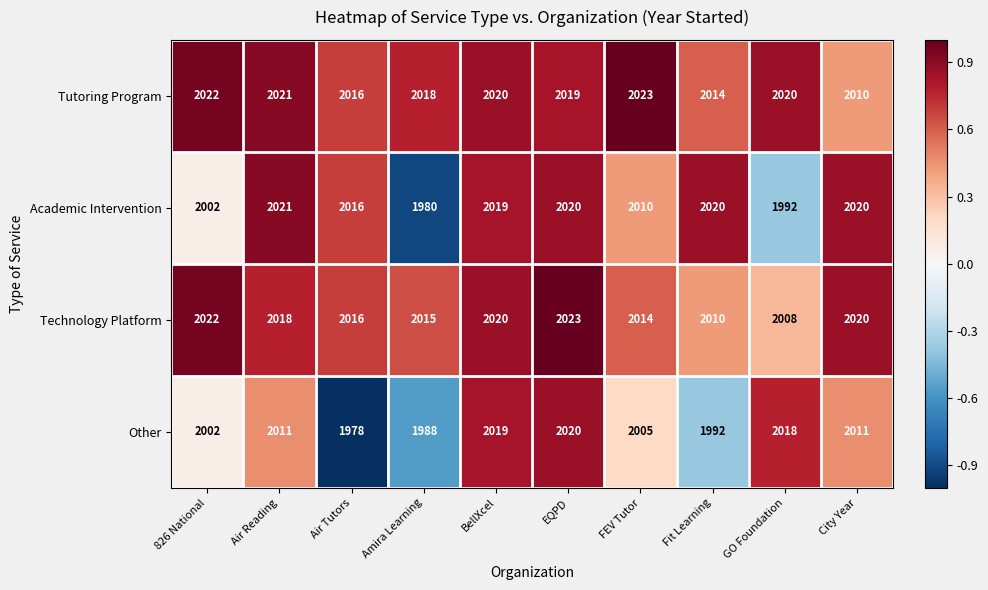

What is the approximate value of Other at City Year?

2011